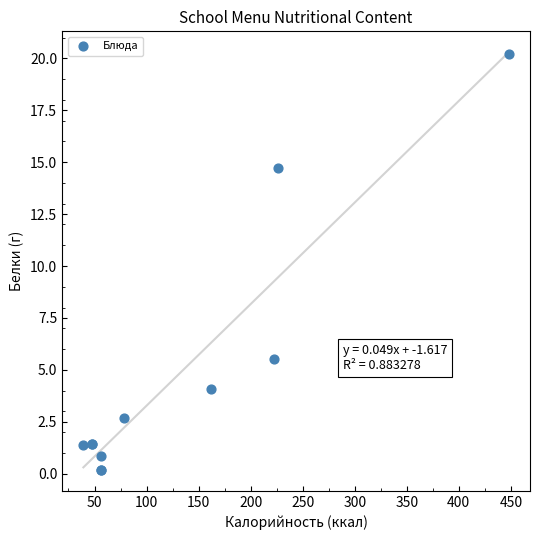

What Y value in the scatter plot is closest to 10?

5.5